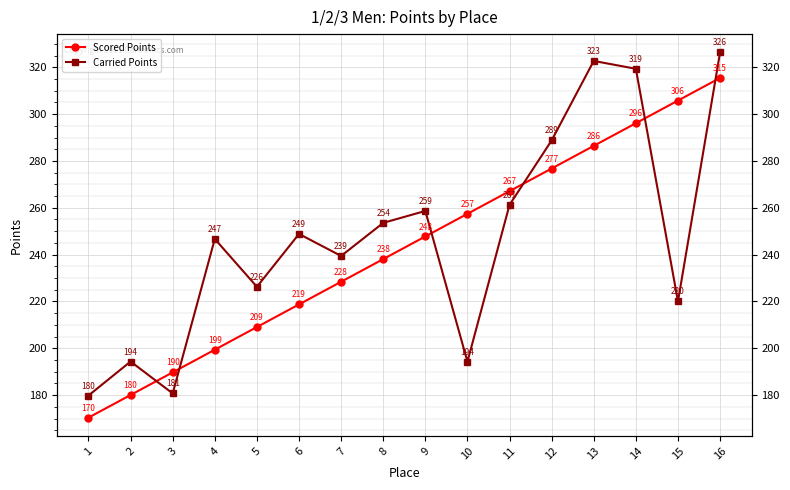

What is the value of the Scored Points point at the 9th from the left?

247.8